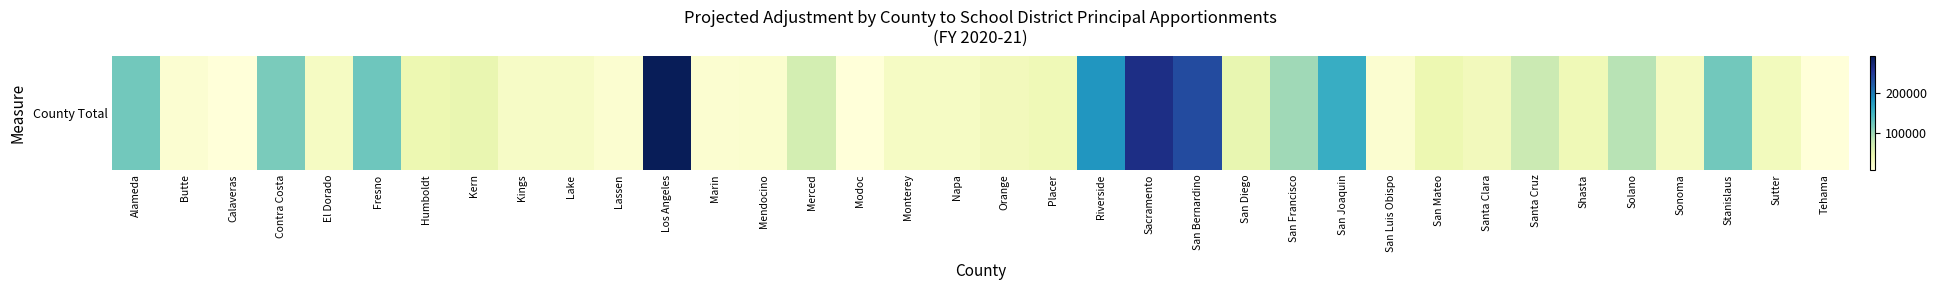

Where does the data first go above 38616?

Alameda